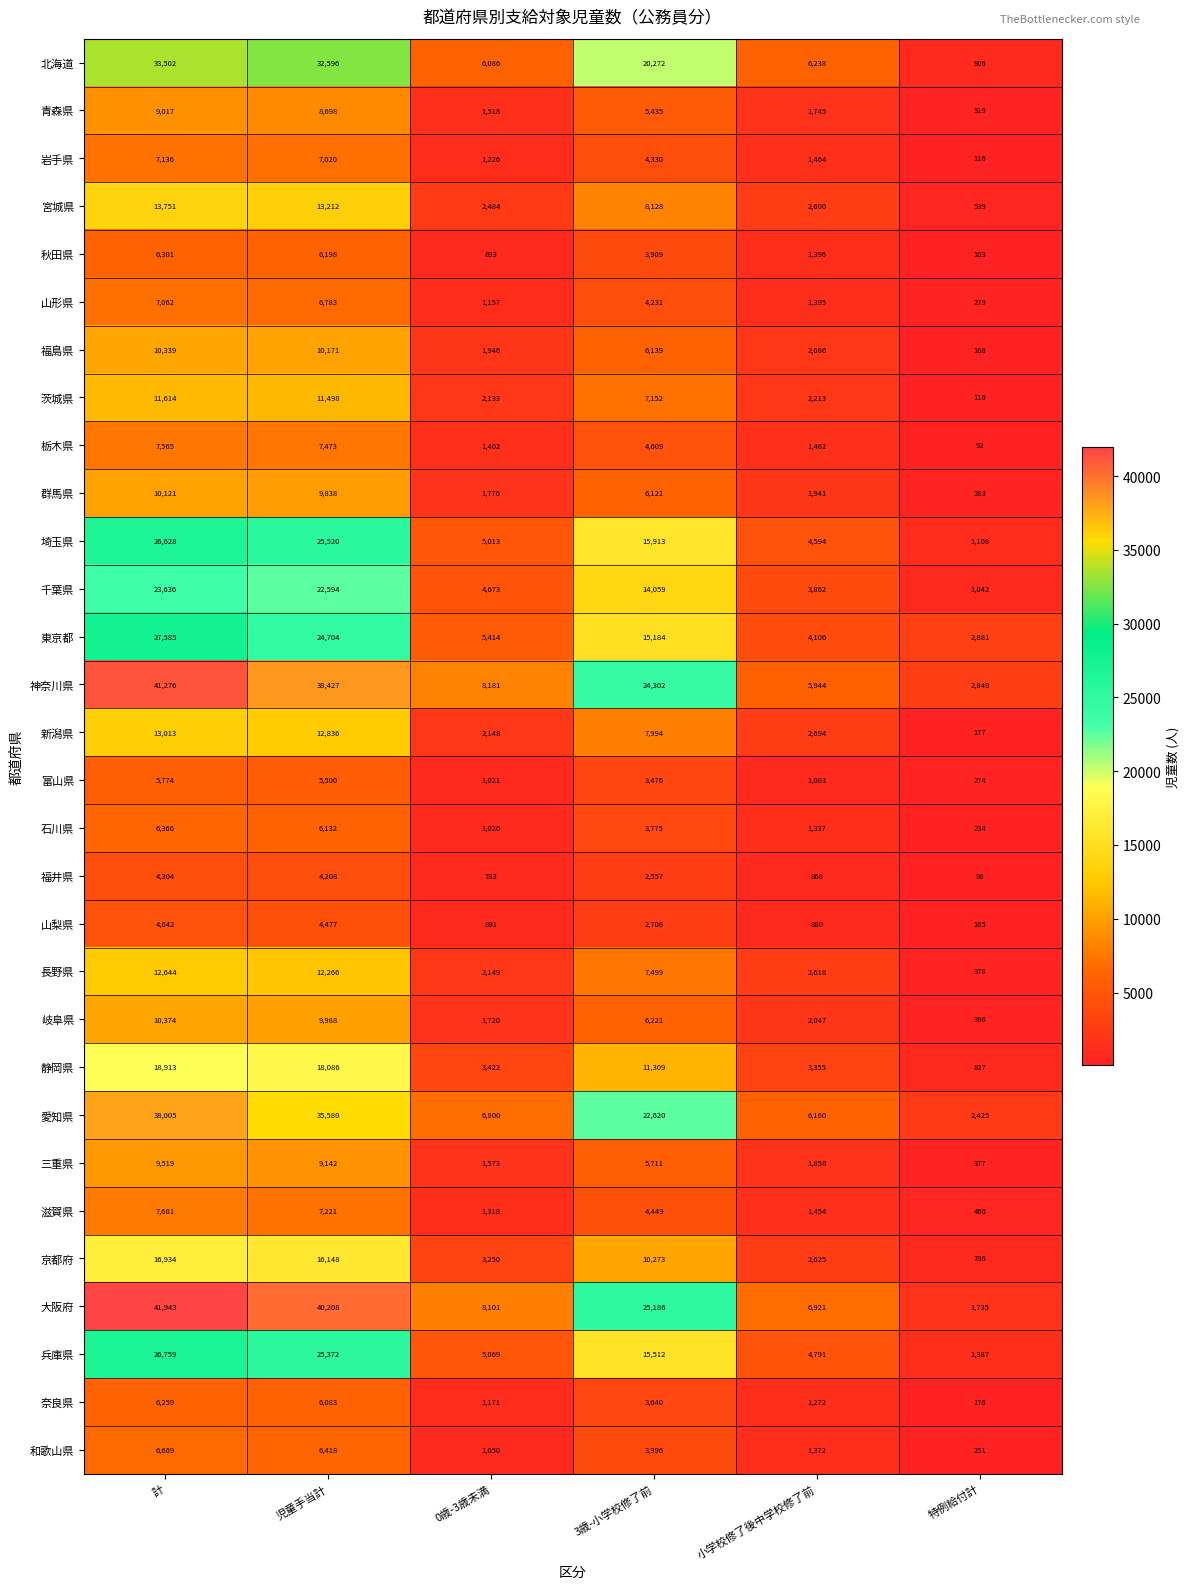

What is the difference between the maximum and second lowest values in the 東京都 series?

23479